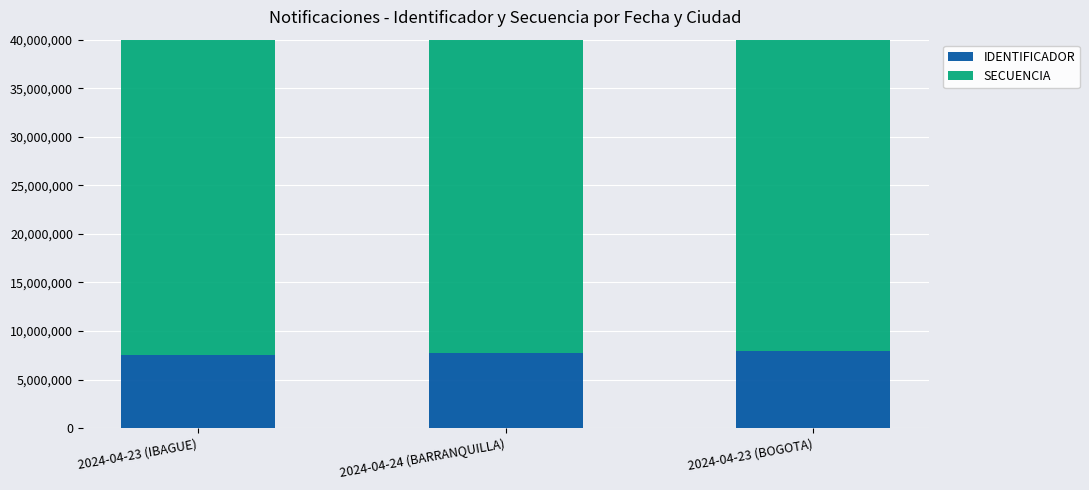

Which series has the largest total across all categories?

SECUENCIA